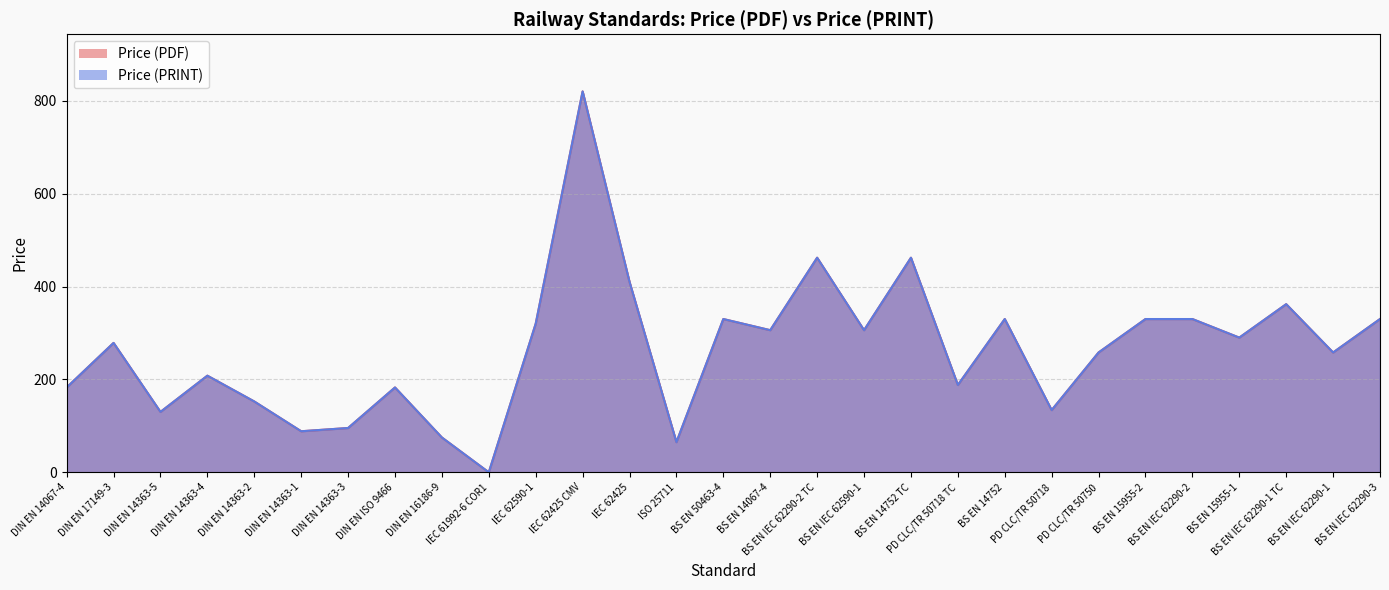

At PD CLC/TR 50750, list the series in order from largest to smallest.

Price (PDF), Price (PRINT)